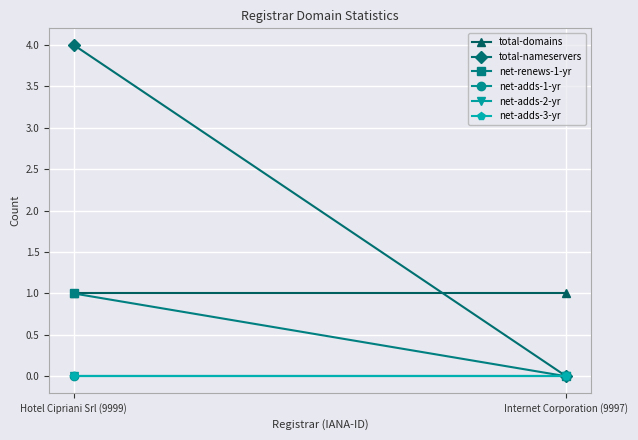

The value of net-renews-1-yr at Hotel Cipriani Srl (9999) is 0. True or false?

False